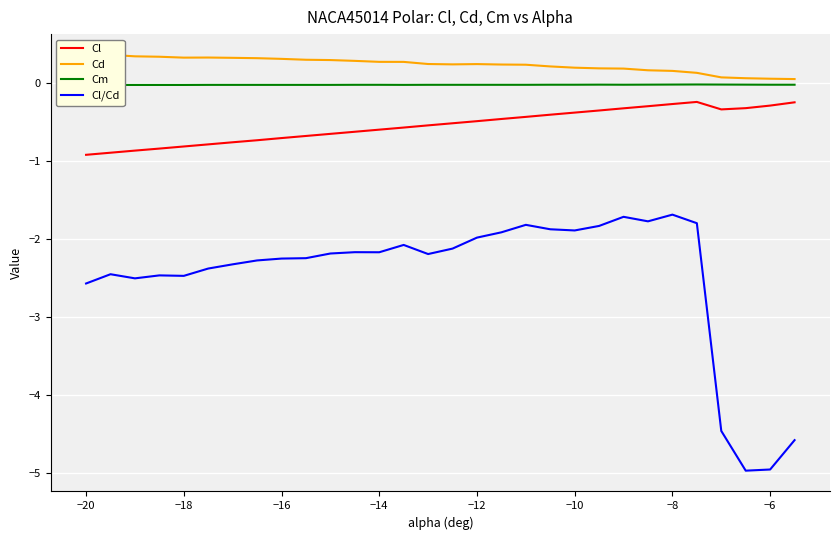

What is the highest value of the Cl/Cd series?

-1.7